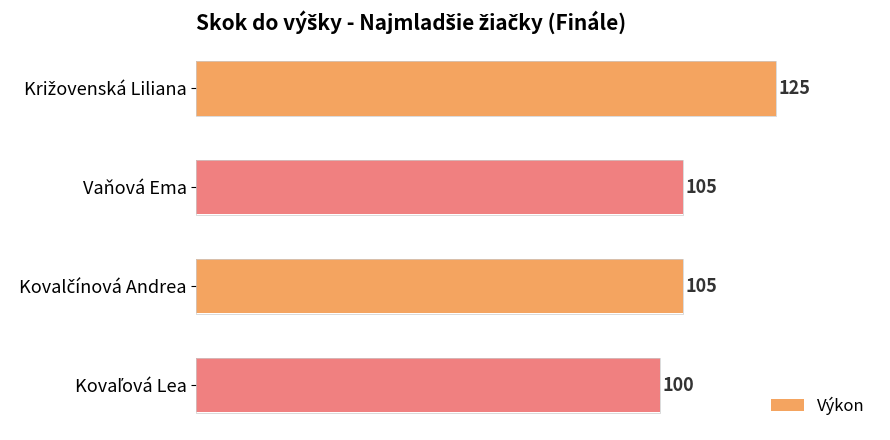

Reading top to bottom, list all the values displayed in this chart.

125	105	105	100